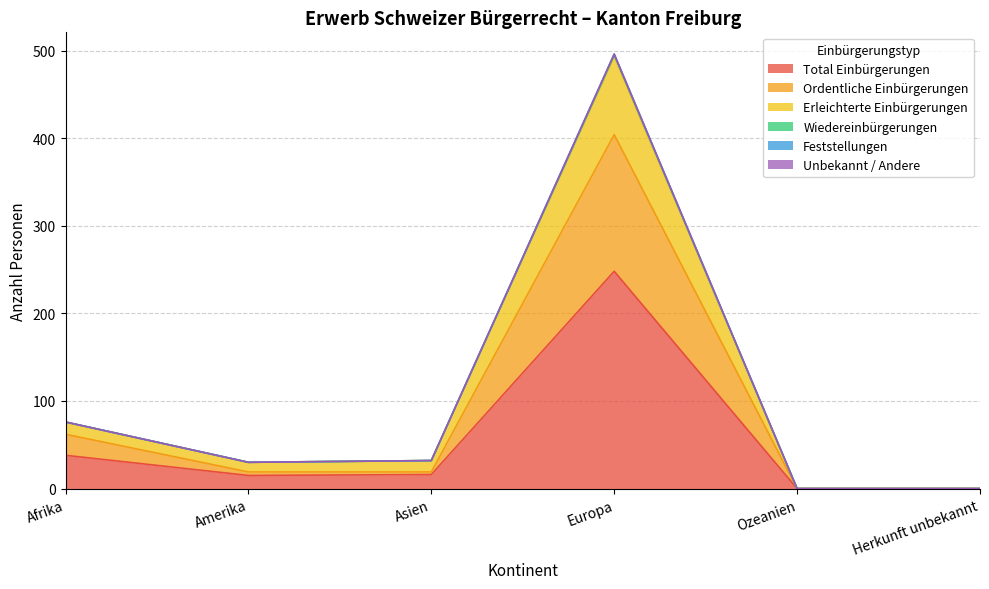

The Ordentliche Einbürgerungen series shows 124 at Europa. True or false?

False